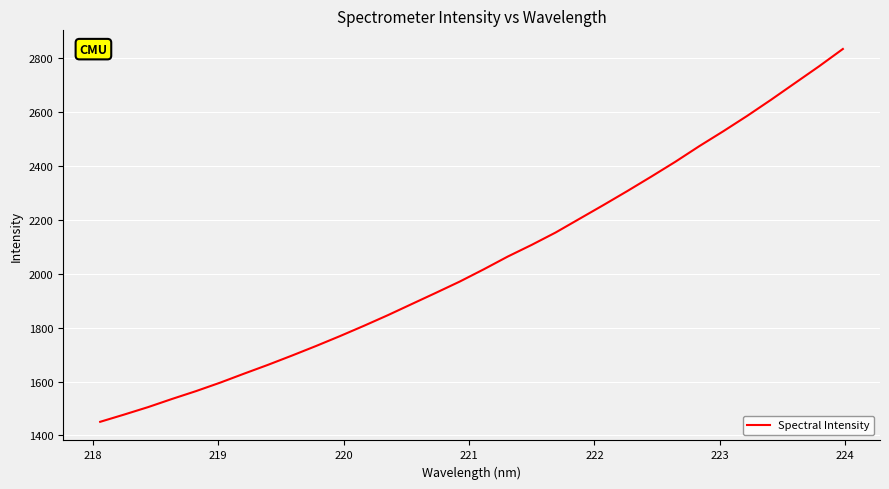

What is the minimum value shown in the chart?

1450.3